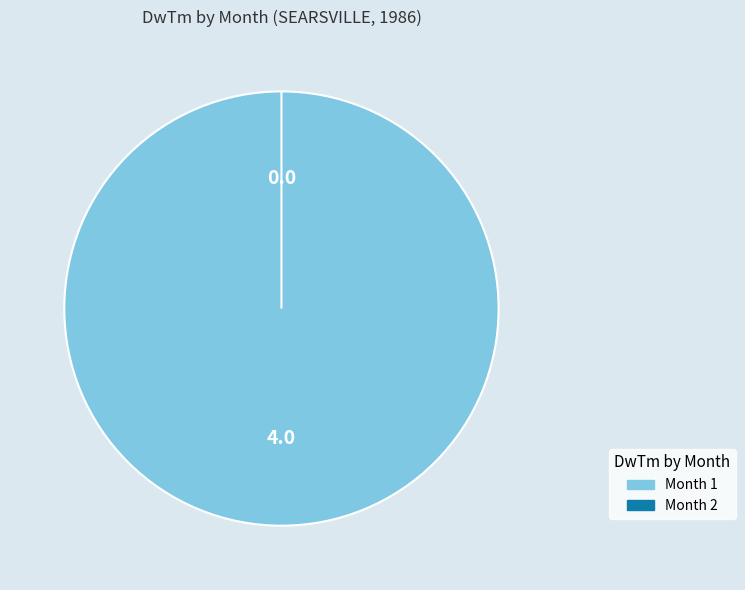

What percentage is the 1 slice, to the nearest percent?

100%